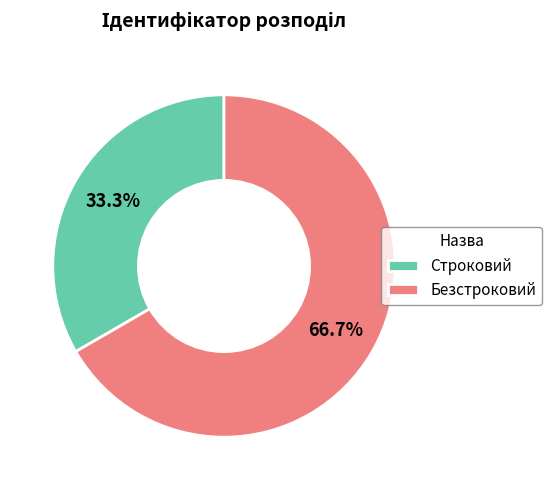

How much of the chart is everything except Безстроковий?

33.3%